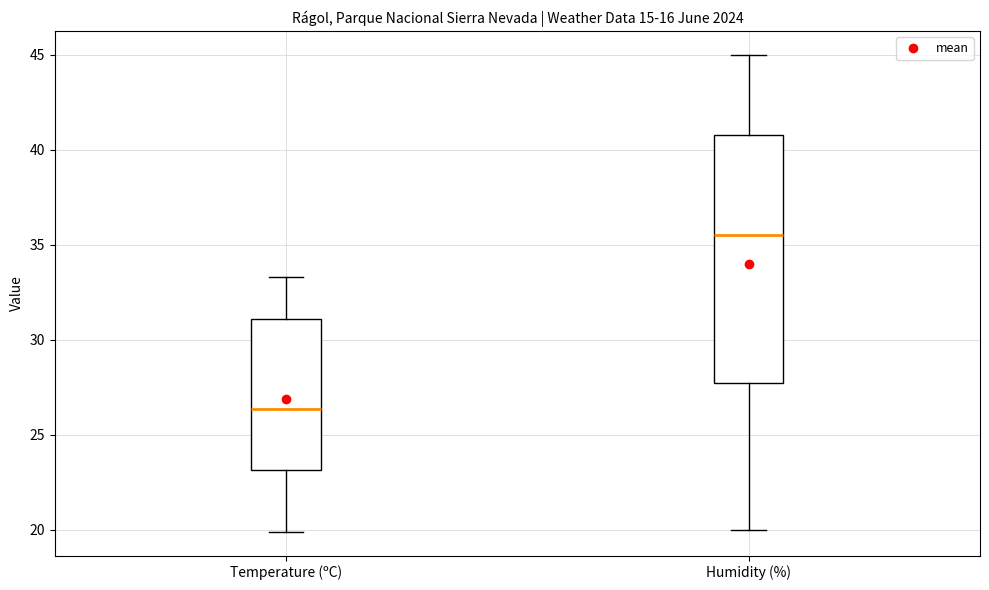

Where does the median line of the box for Temperature (ºC) sit on the y-axis? The values are not printed on the chart, so give them approximately, as read against the axis.

26.5